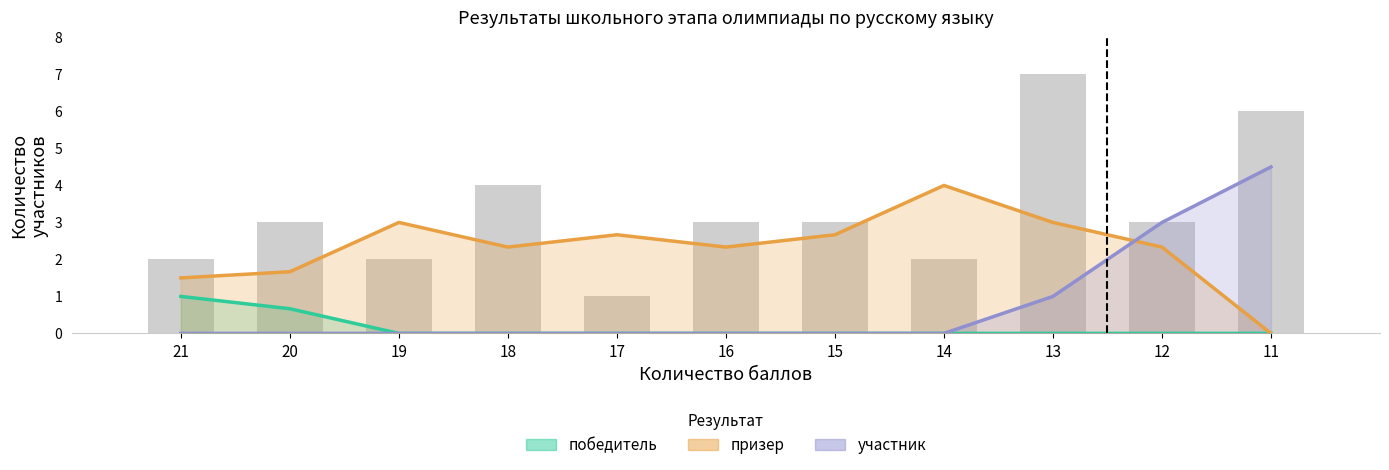

What is the maximum value shown in the chart?

4.5